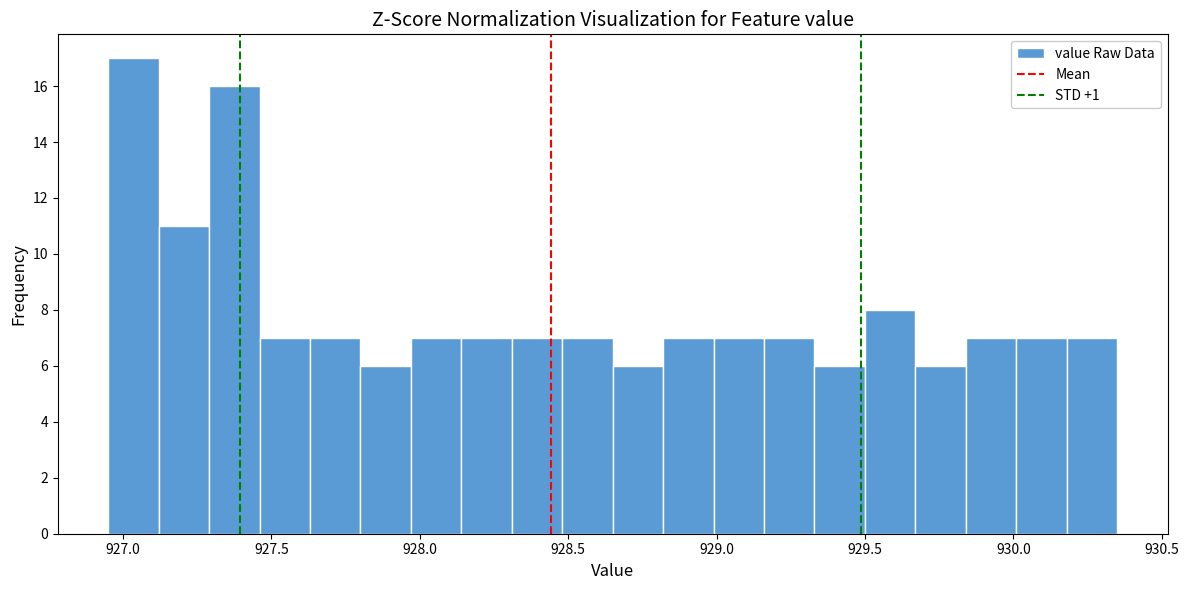

Read against the x-axis, roughly where is the centre of the tallest bar?

927.05